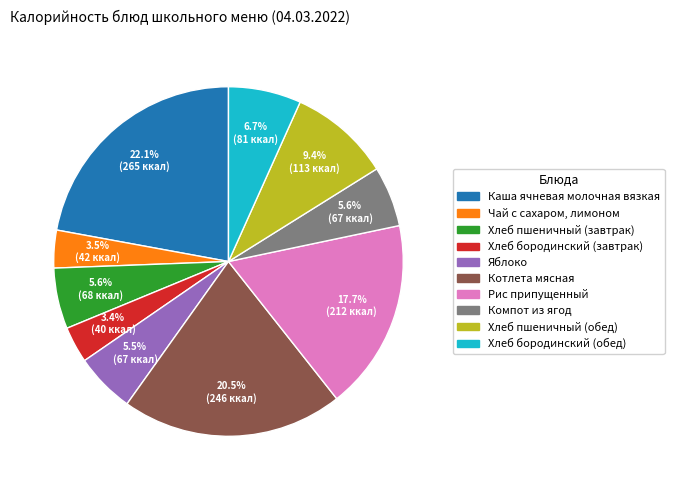

Count the number of slices in the pie.

10